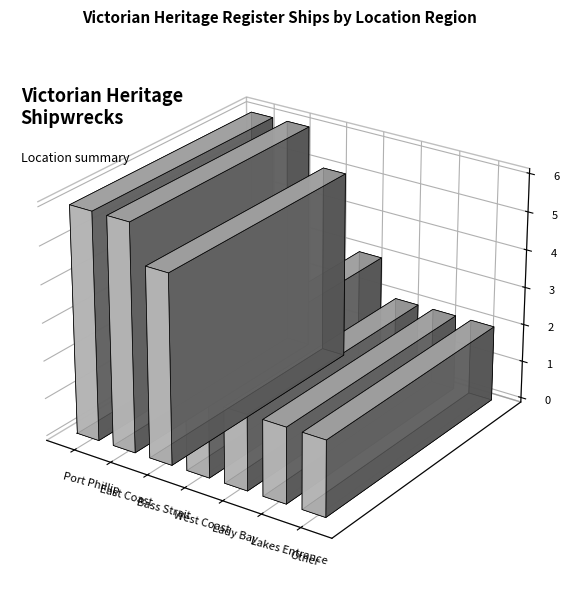

What position from the left is Lady Bay?

5